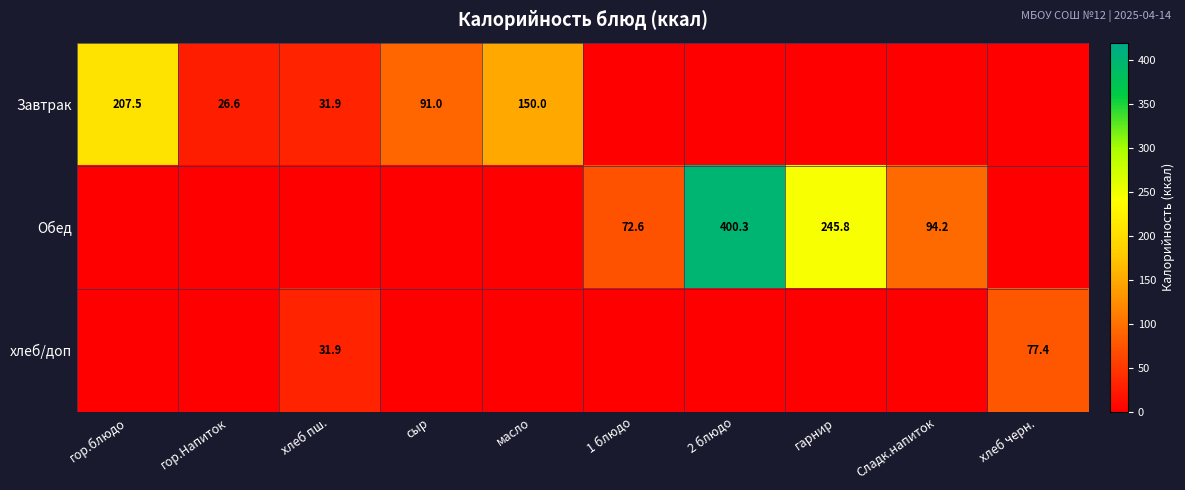

True or false: Обед has a value of 112.3 at 1 блюдо.

False